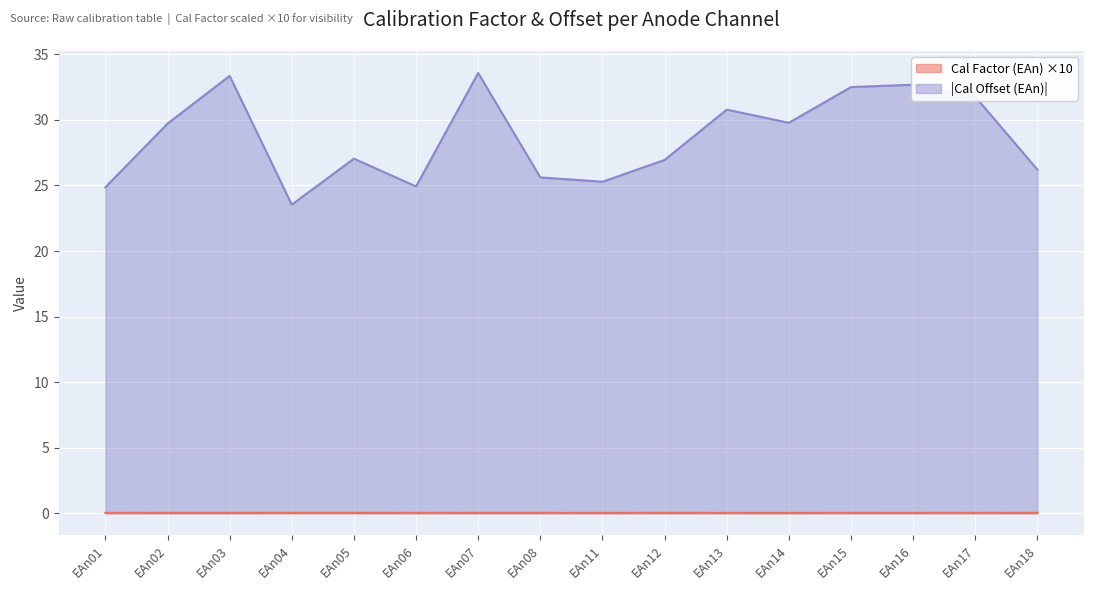

How many lines are shown in the chart?

2